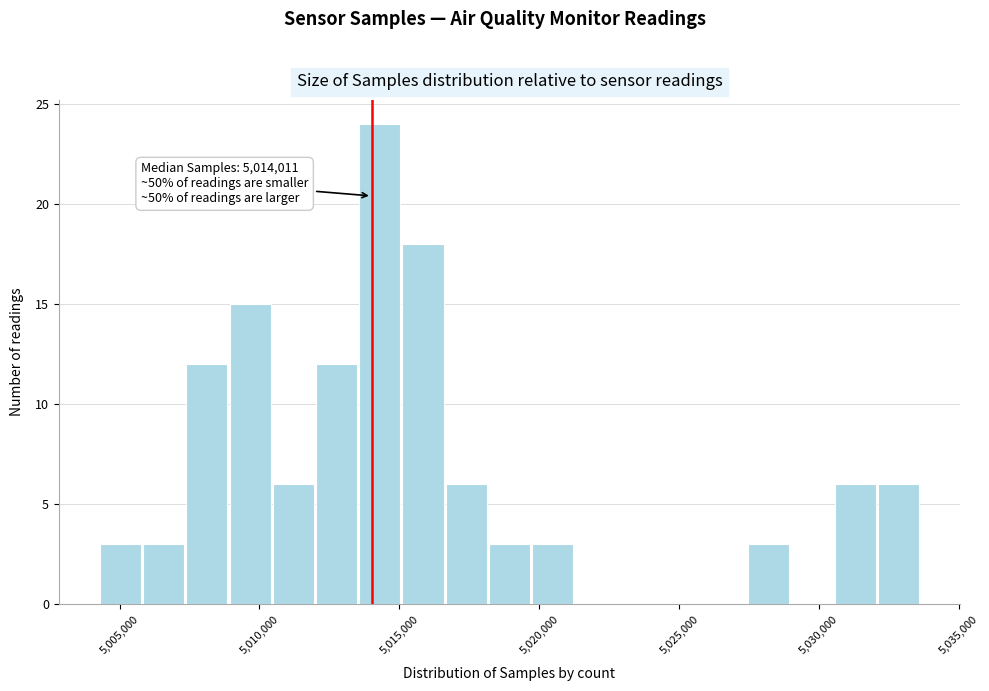

Around what value on the x-axis is the tallest bar? Give the approximate position of its centre, as read against the axis.

5014500